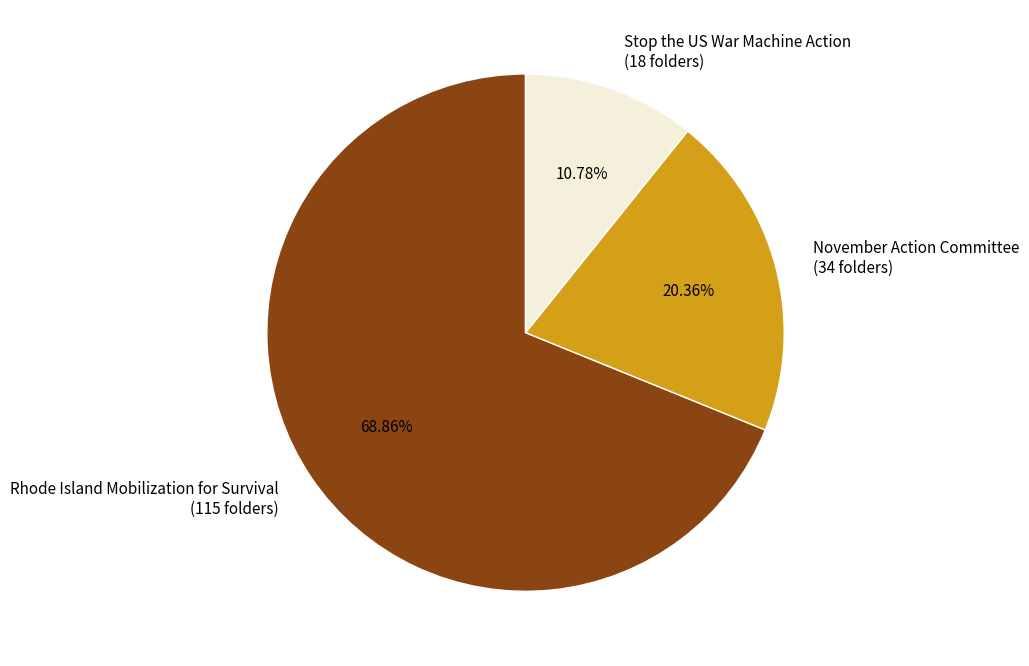

Which slice is the smallest?

Stop the US War Machine Action